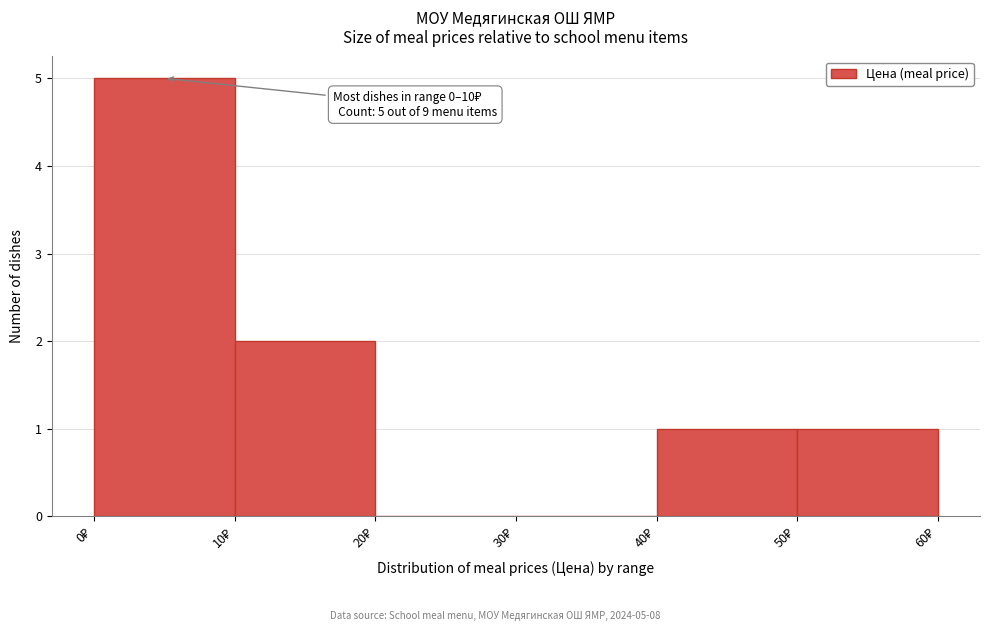

Over which range of the x-axis is the bar tallest?

0 to 10